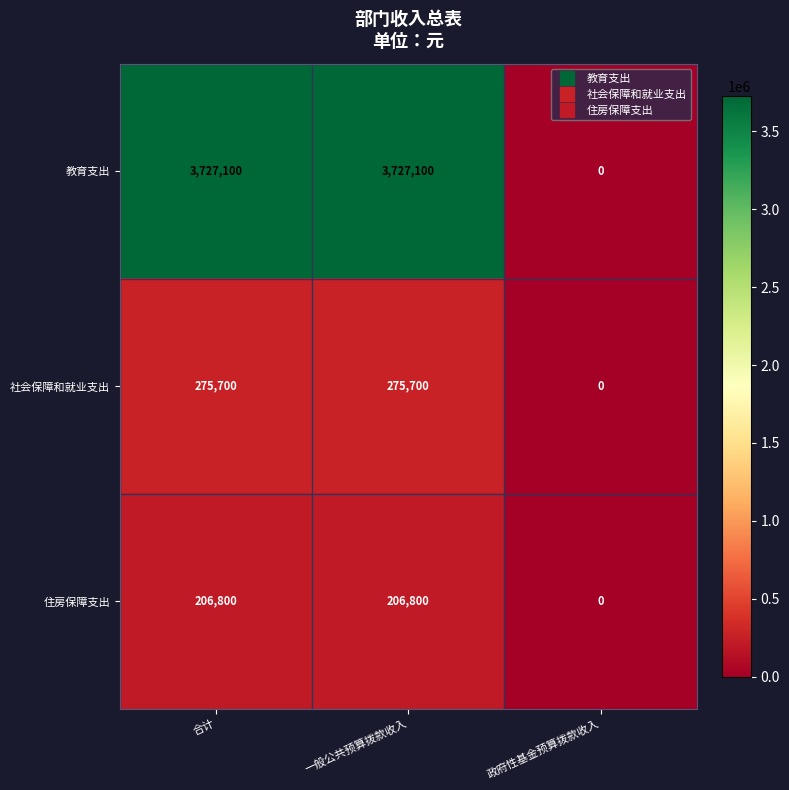

Which series has the widest spread of values?

教育支出